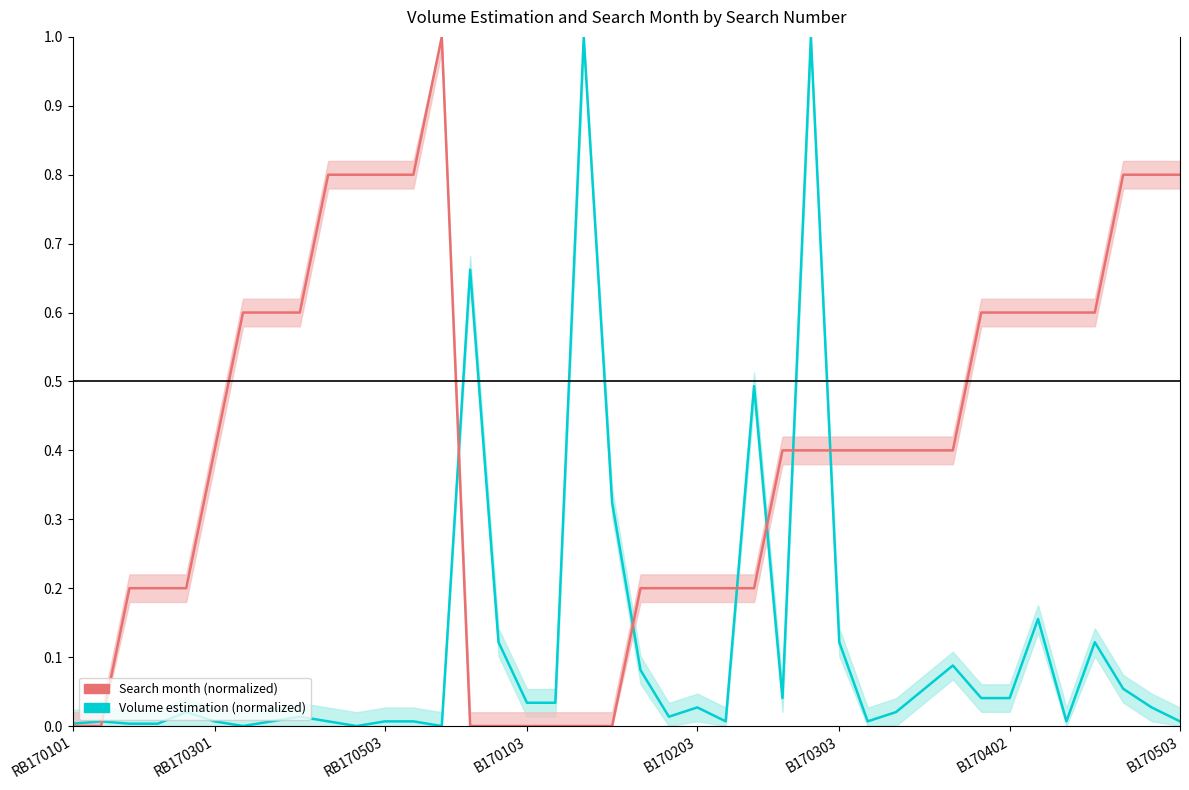

Reading right to left, extract all data points from this chart.

Volume estimation (litres): 0.0	0.0	0.1	0.1	0.0	0.2	0.0	0.0	0.1	0.1	0.0	0.0	0.1	1.0	0.0	0.5	0.0	0.0	0.0	0.1	0.3	1.0	0.0	0.0	0.1	0.7	0.0	0.0	0.0	0.0	0.0	0.0	0.0	0.0	0.0	0.0	0.0	0.0	0.0	0.0
Search month: 0.8	0.8	0.8	0.6	0.6	0.6	0.6	0.6	0.4	0.4	0.4	0.4	0.4	0.4	0.4	0.2	0.2	0.2	0.2	0.2	0.0	0.0	0.0	0.0	0.0	0.0	1.0	0.8	0.8	0.8	0.8	0.6	0.6	0.6	0.4	0.2	0.2	0.2	0.0	0.0